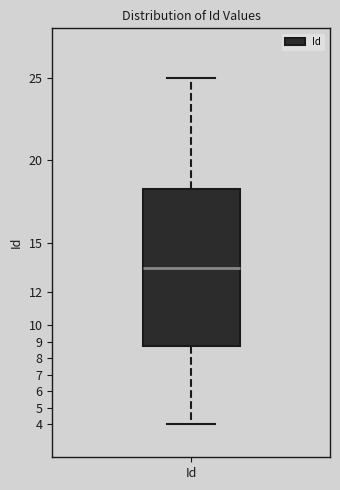

Where does the lower whisker of the box for Id end on the y-axis? The values are not printed on the chart, so give them approximately, as read against the axis.

4.0